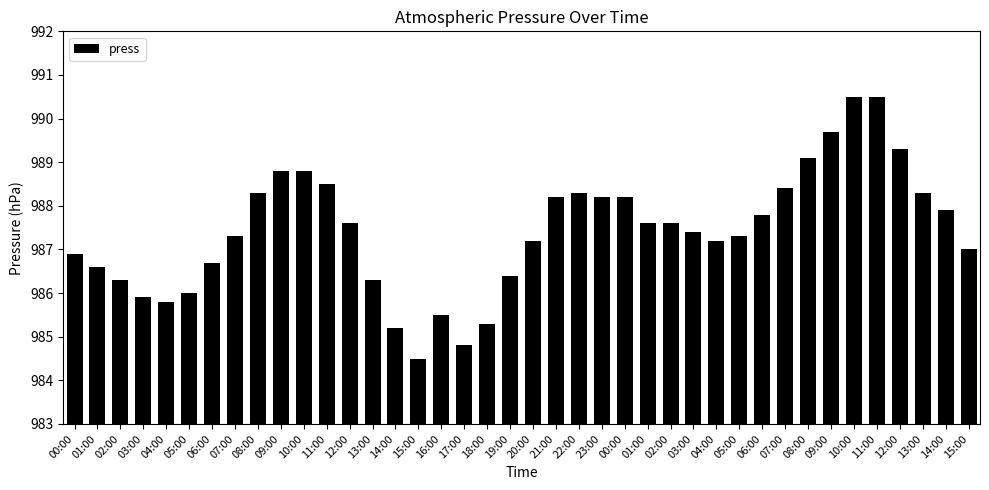

Does the chart contain any negative values?

No